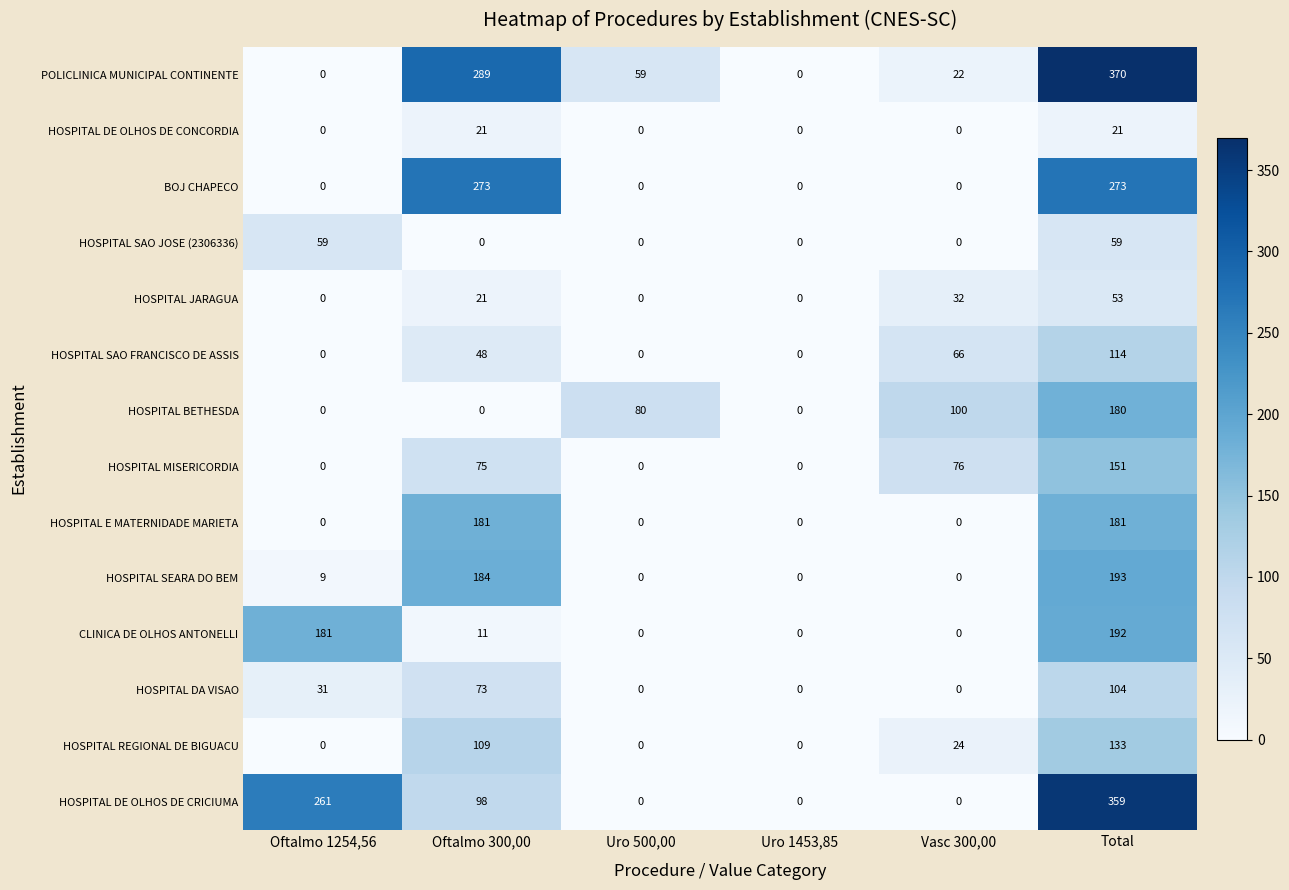

True or false: HOSPITAL DE OLHOS DE CRICIUMA has a value of 0 at Uro 1453,85.

True